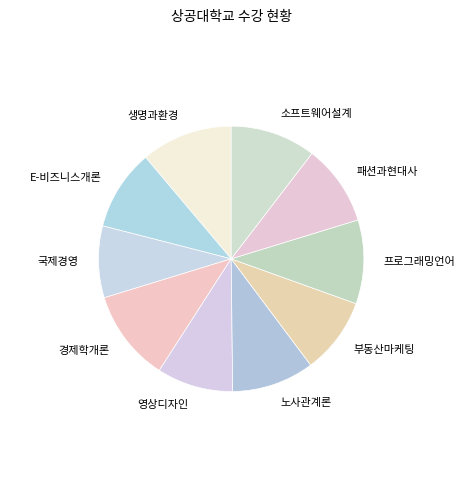

Is it true that 부동산마케팅 is 23% of the pie?

False